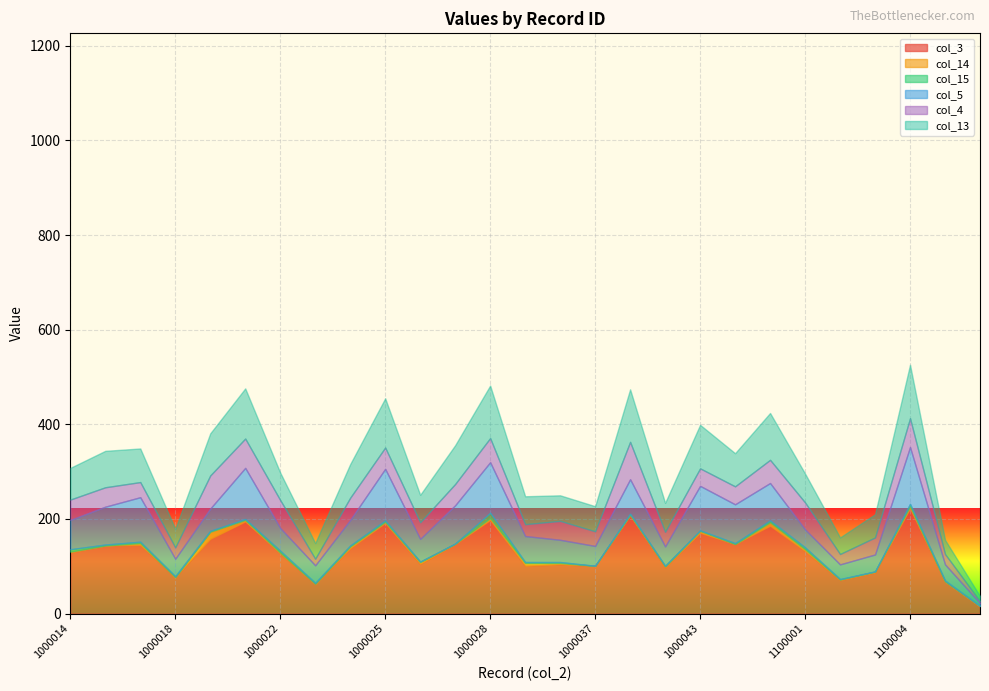

What is the difference between the second highest and minimum values in the col_15 series?

5